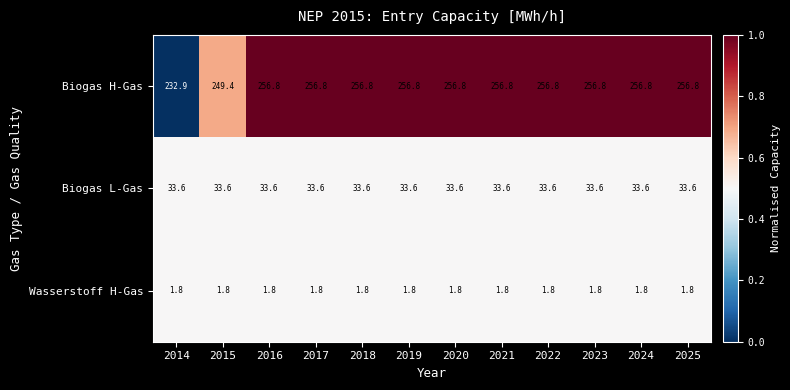

What is the spread (max minus min) of values at 2022?

255.0